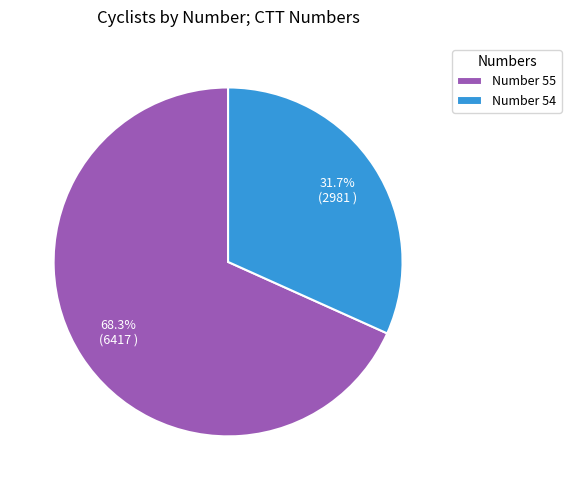

Count the number of slices in the pie.

2